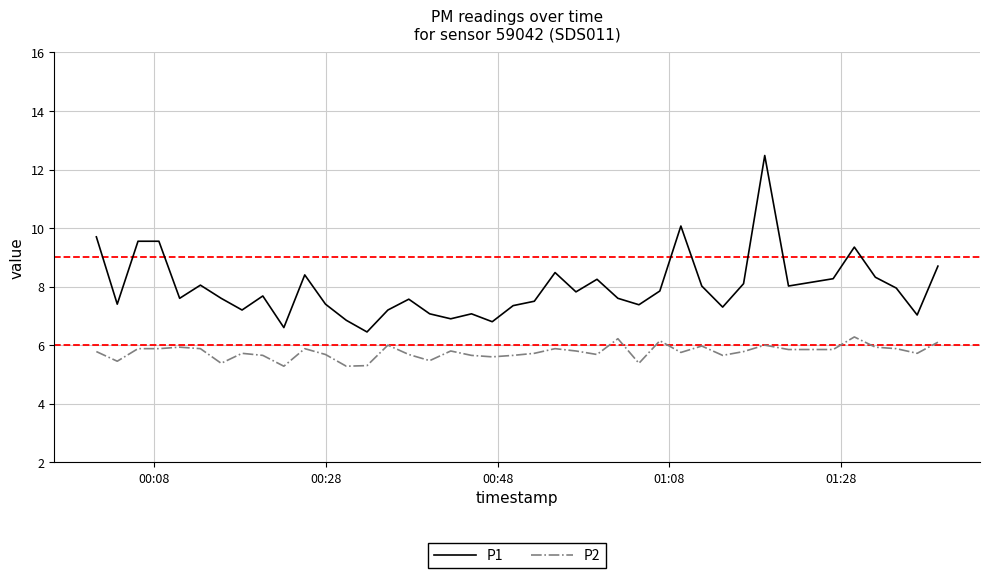

Which series has the largest total across all categories?

P1